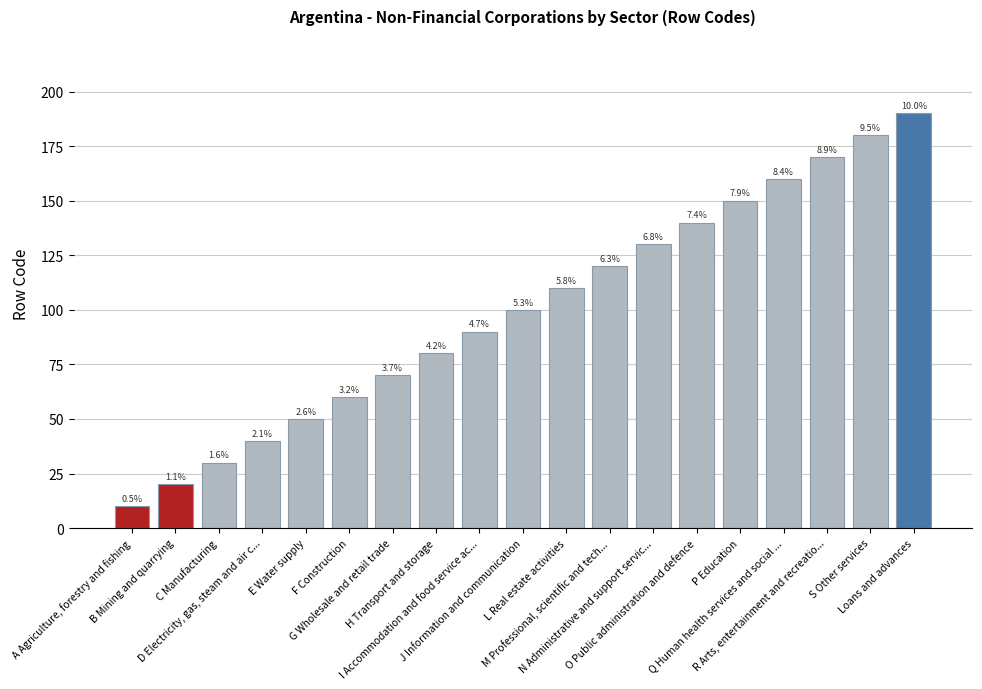

What is the sum of all values?

1900